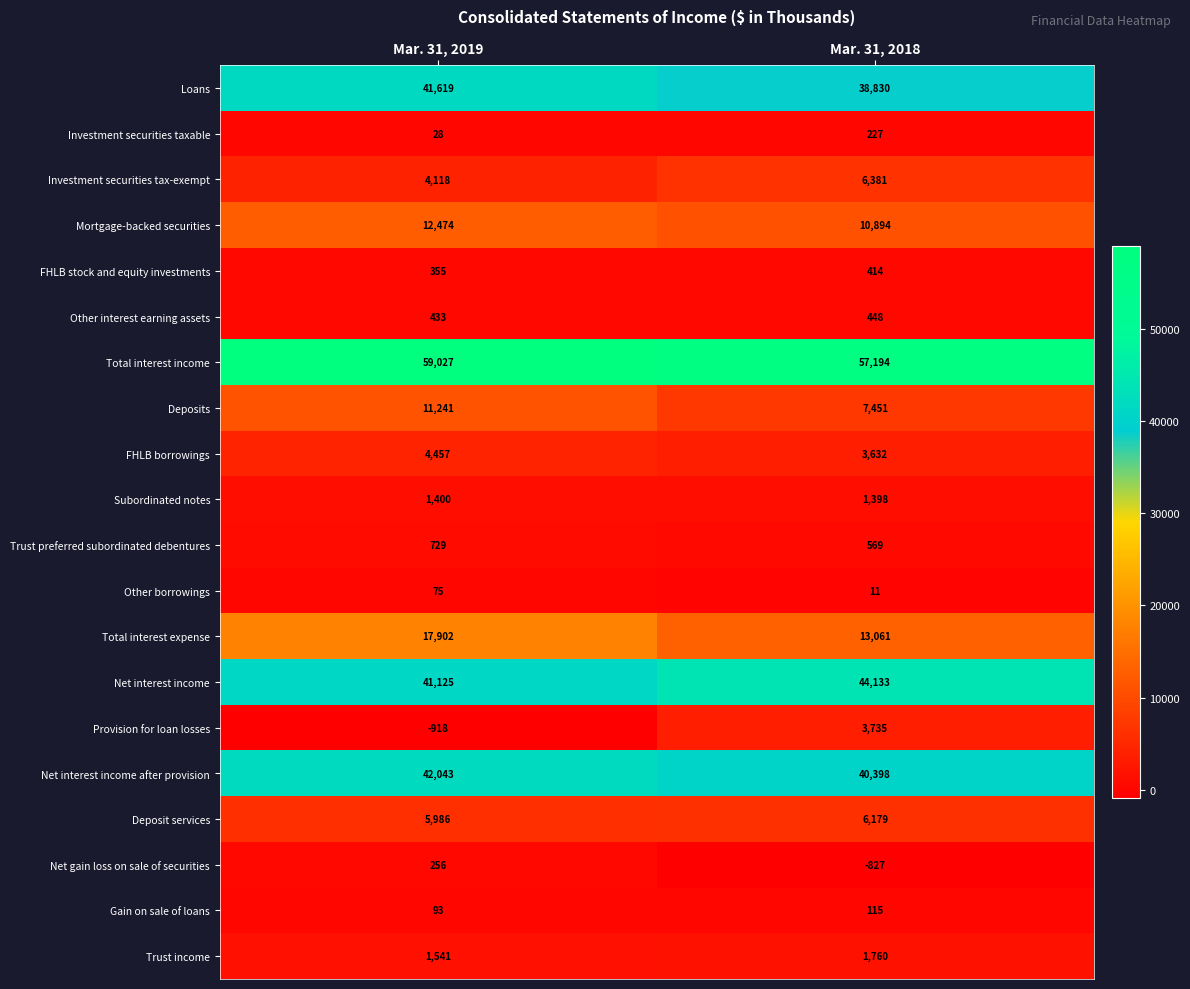

What is the difference between the Provision for loan losses values at Mar. 31, 2018 and Mar. 31, 2019?

4653